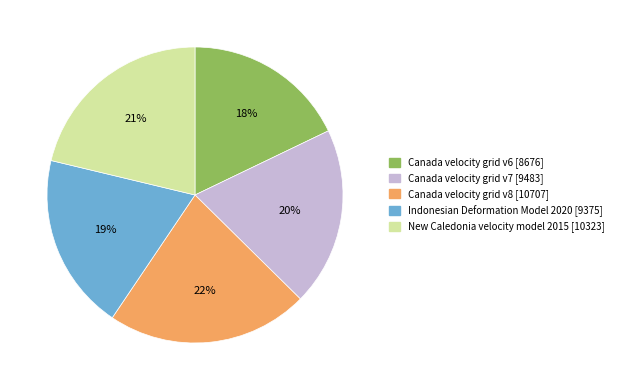

The New Caledonia velocity model 2015 slice represents 21% of the pie. True or false?

True